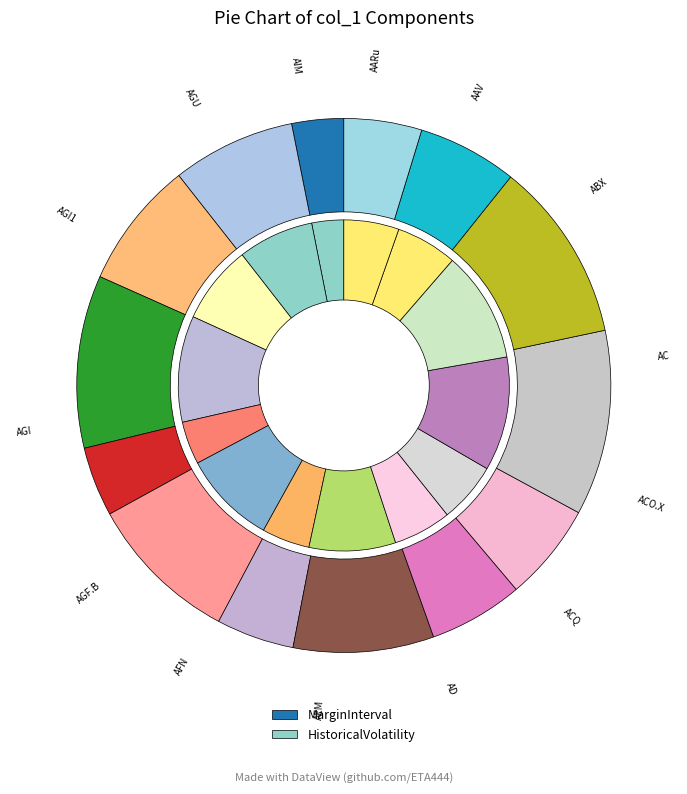

Is there any slice that represents more than half of the pie?

No